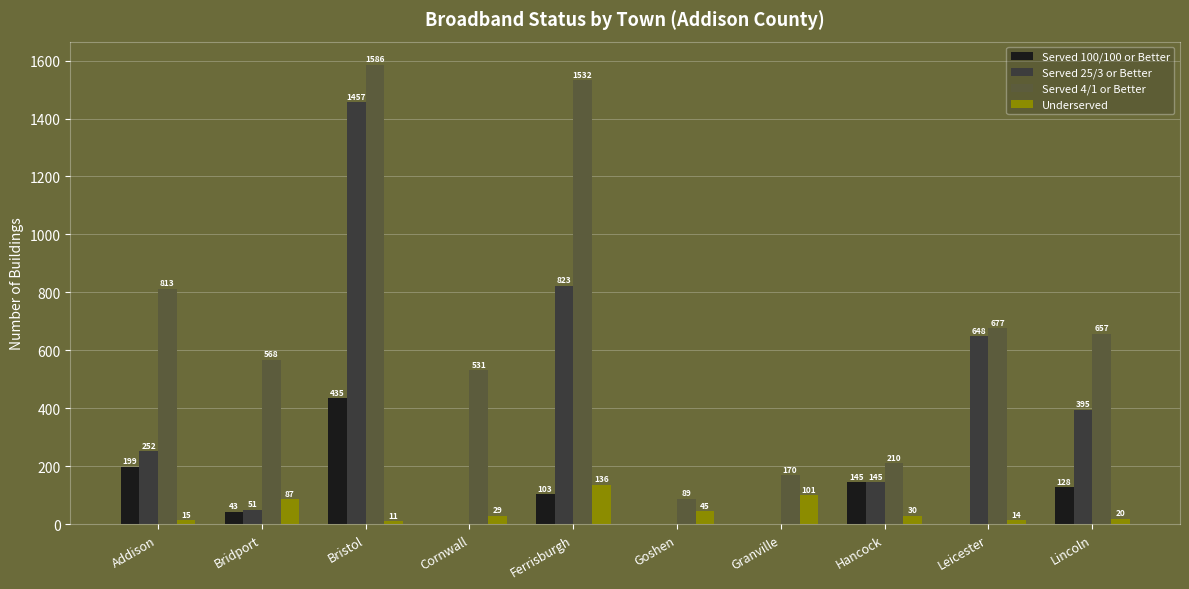

How many data points does each series have?

10